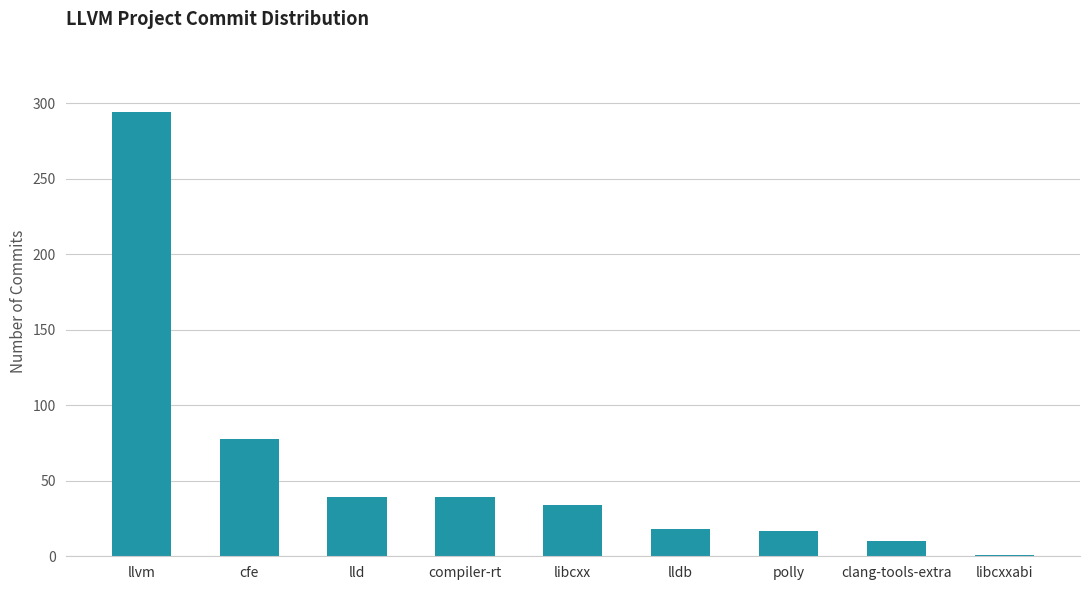

How many data points does each series have?

9